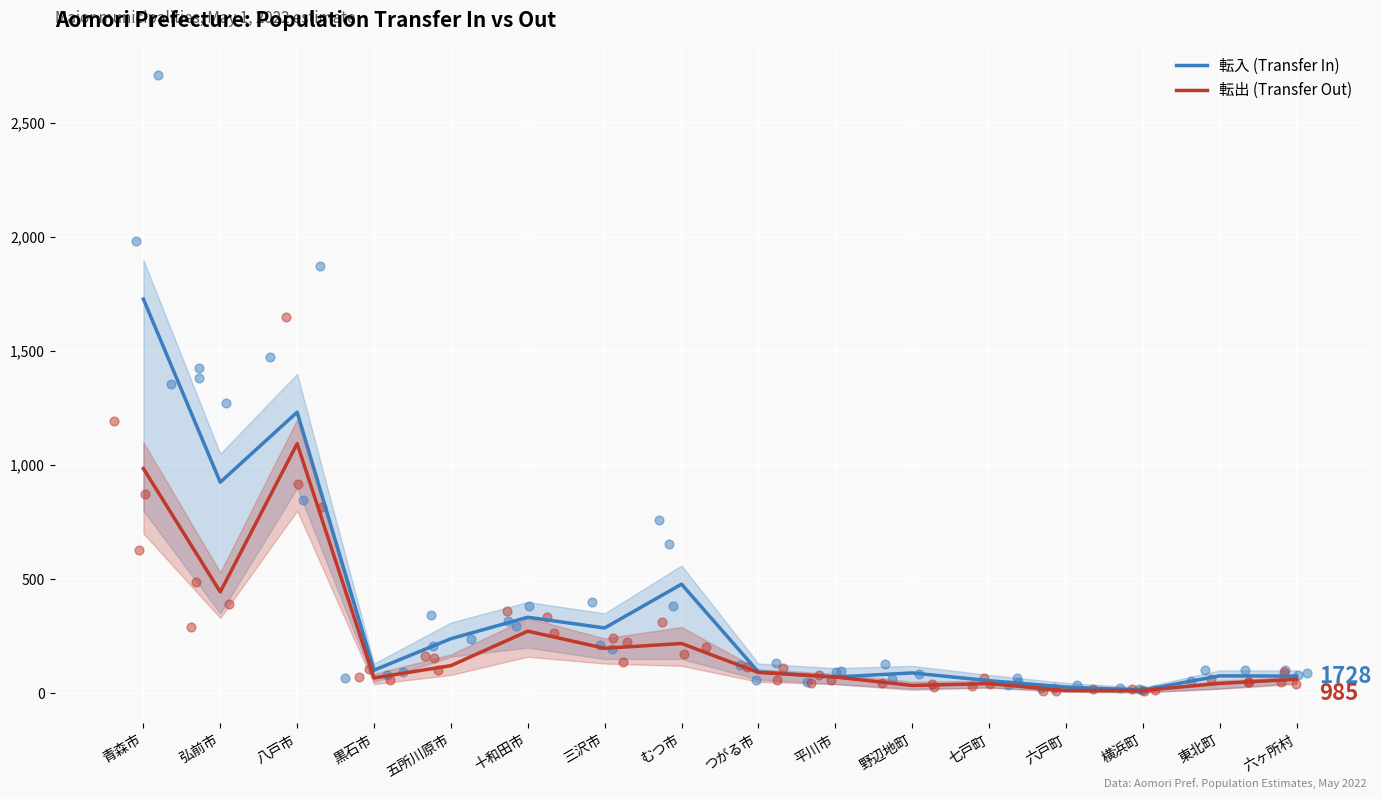

At which category is the sum across all series the highest?

青森市